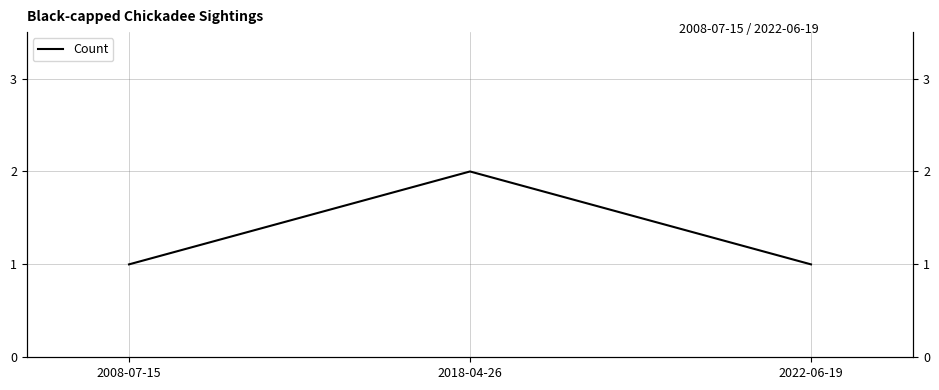

Is it true that the value at 2022-06-19 is 1?

False